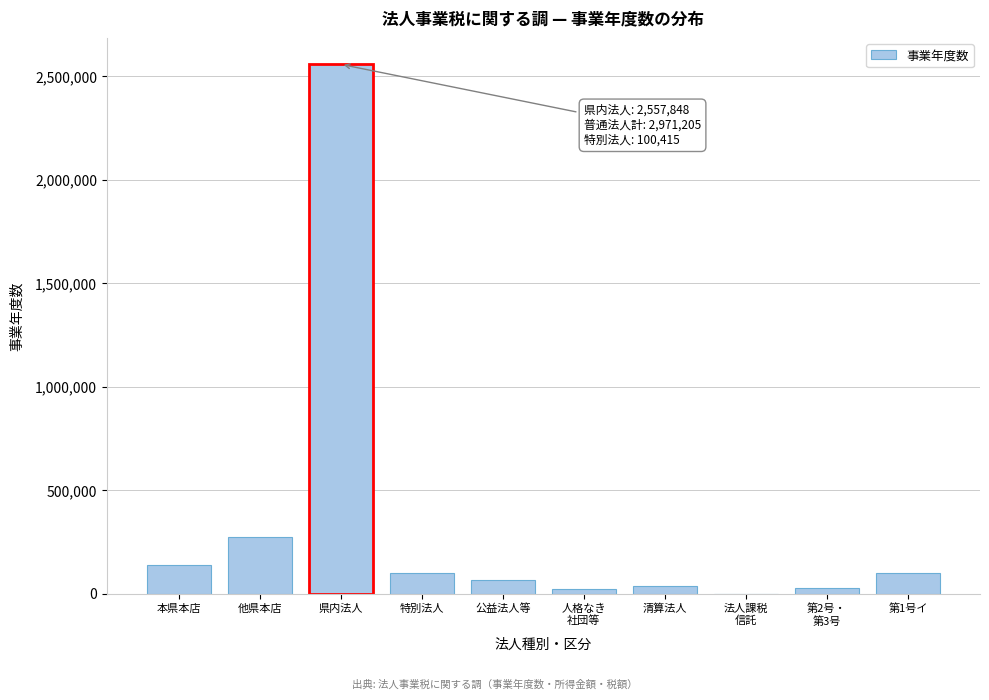

Is it true that the value at 他県本店 is 96125?

False